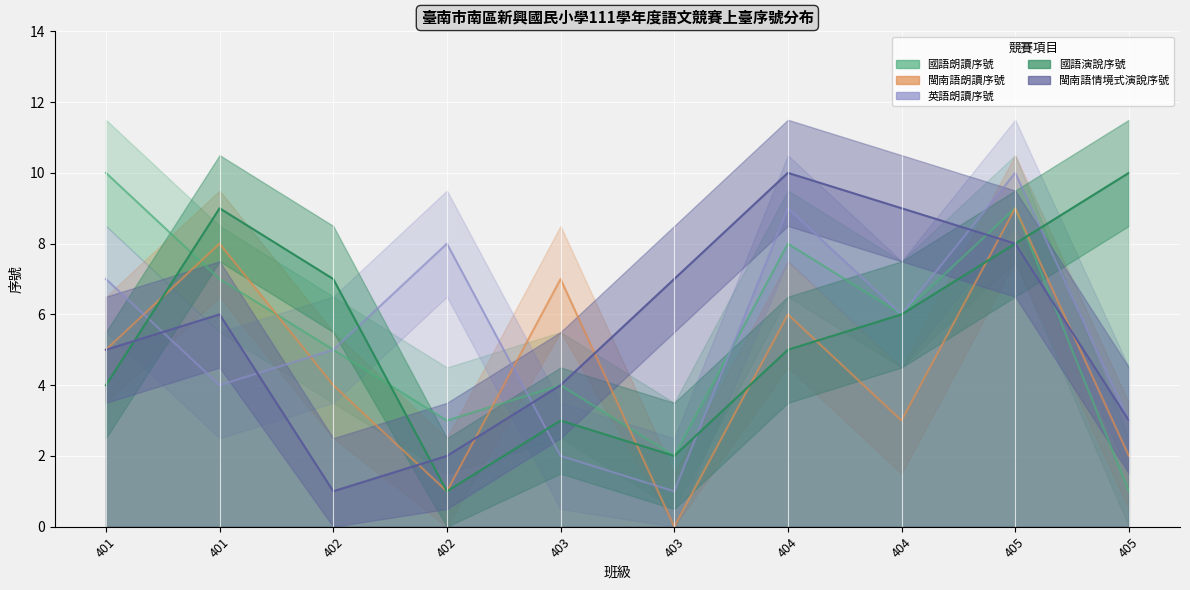

What is the difference between the maximum and minimum values in the 國語朗讀序號 series?

9